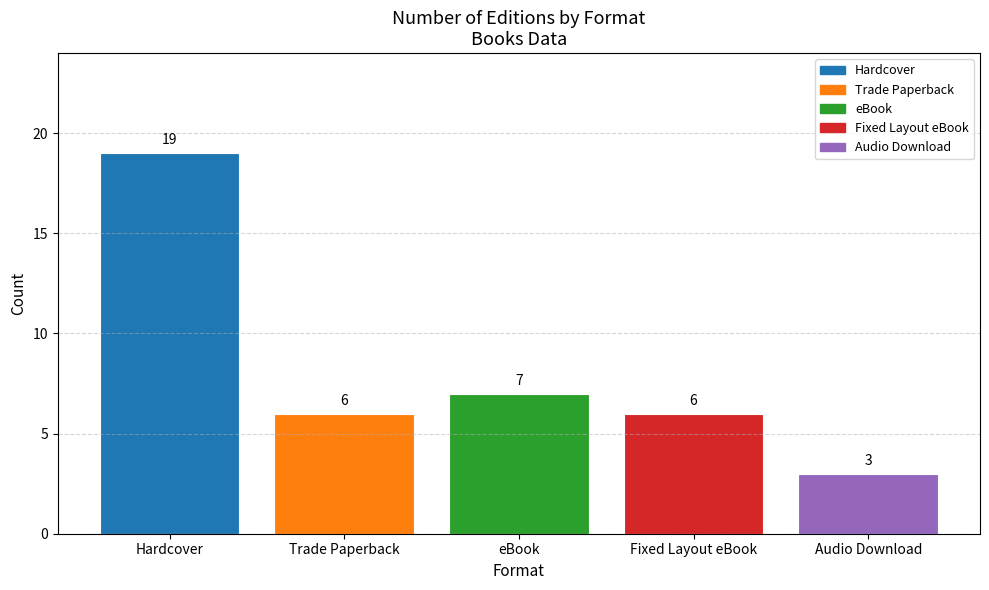

How many distinct data groups are displayed?

1